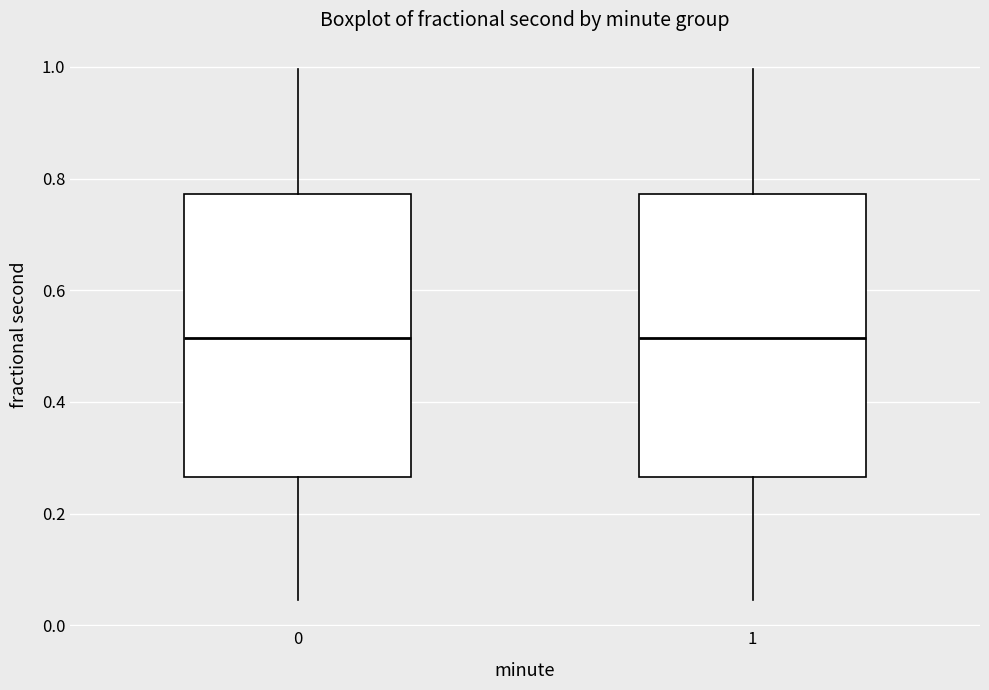

Reading left to right, transcribe this box plot: for each box, give where its median line is, the range the box spans, and where its two whiskers end, as read against the y-axis. The values are not printed on the chart, so give them approximately, as read against the axis.

0: median 0.52, box 0.26 to 0.78, whiskers 0.04 to 1.00
1: median 0.52, box 0.26 to 0.78, whiskers 0.04 to 1.00